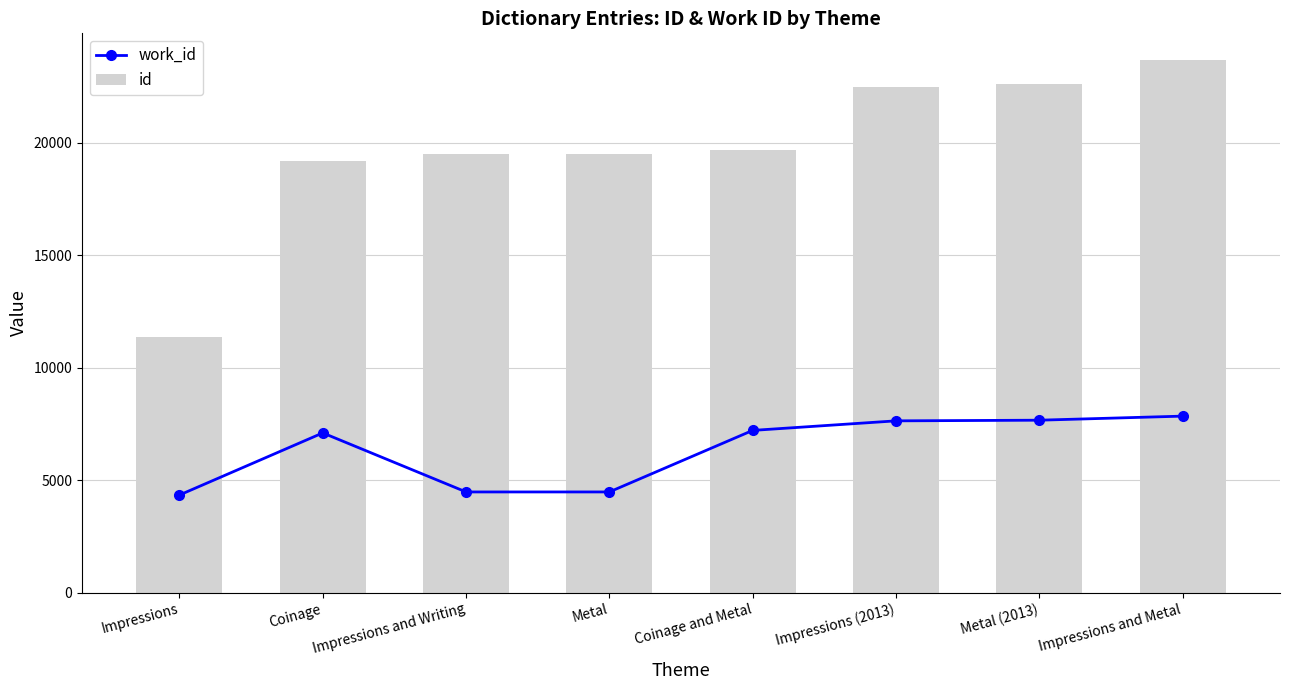

What is the maximum value for work_id?

7846